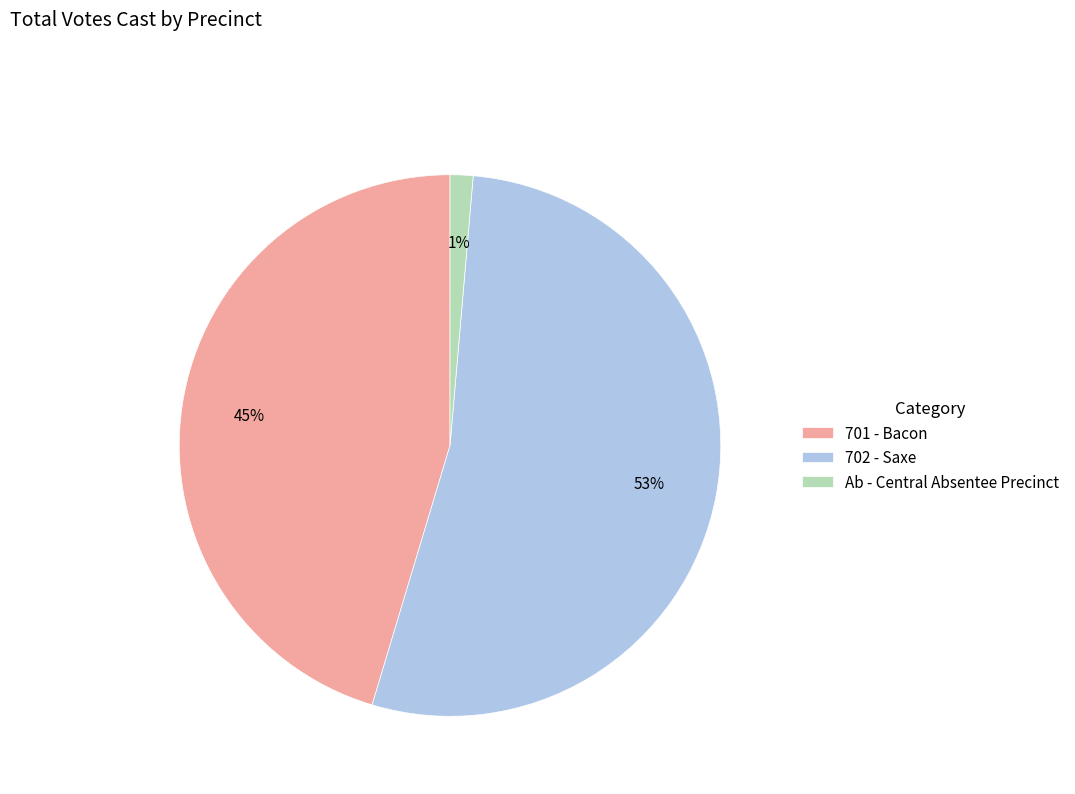

To the nearest percent, what is the combined percentage of 702 - Saxe and 701 - Bacon?

99%